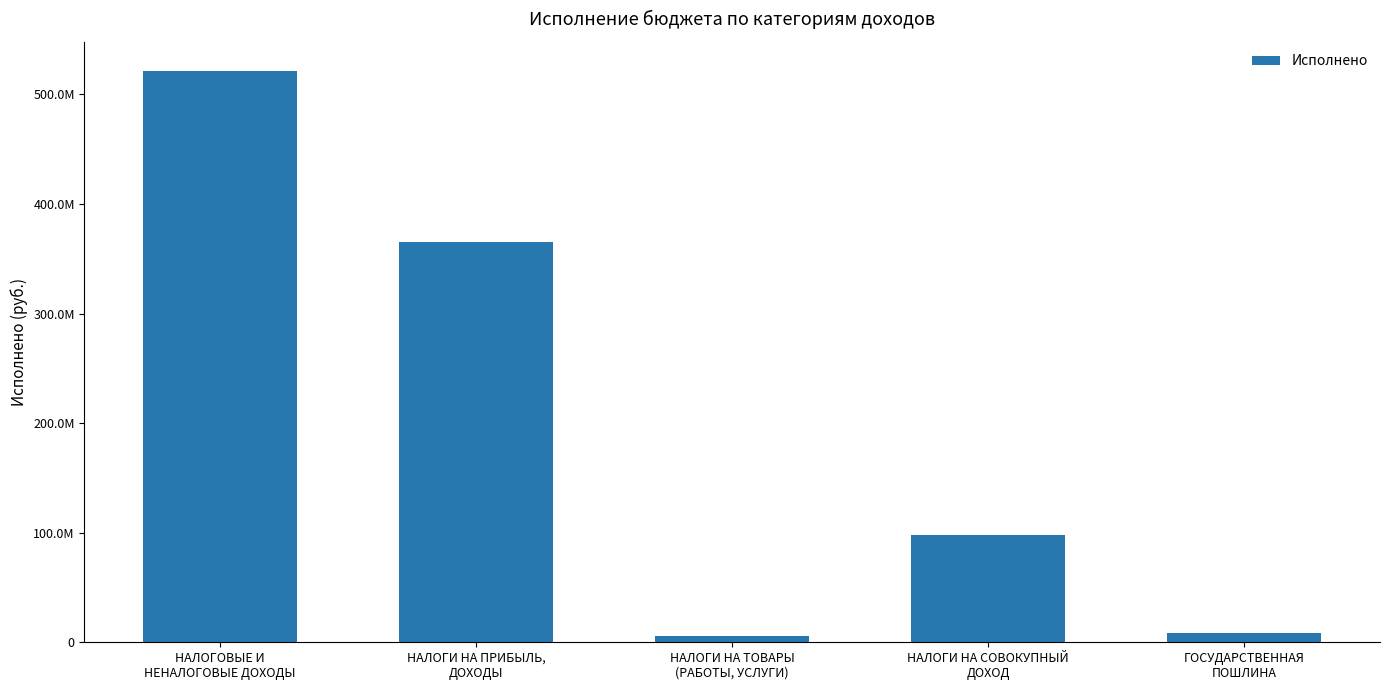

What position from the right is НАЛОГИ НА ТОВАРЫ
(РАБОТЫ, УСЛУГИ)?

3